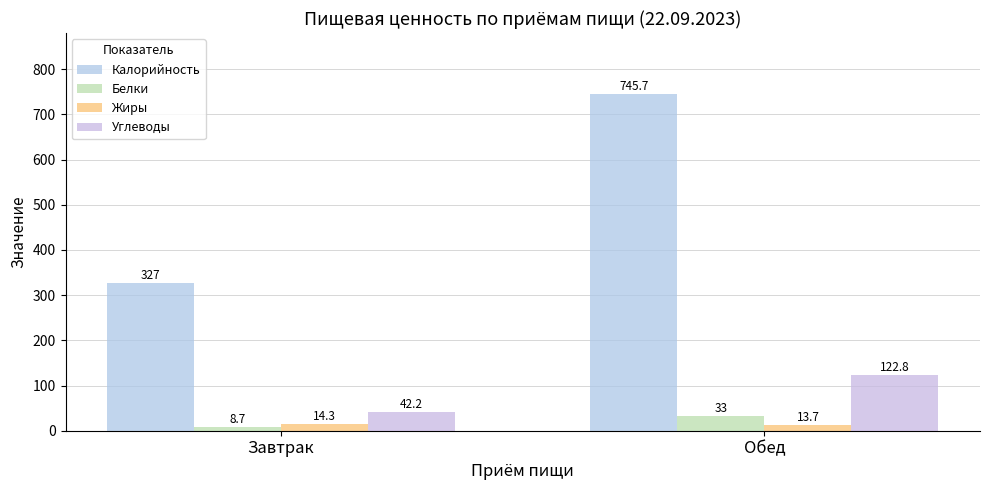

Reading left to right, transcribe all the data shown in this chart.

Калорийность: Завтрак=327.0	Обед=745.7
Белки: Завтрак=8.7	Обед=33.0
Жиры: Завтрак=14.3	Обед=13.7
Углеводы: Завтрак=42.2	Обед=122.8